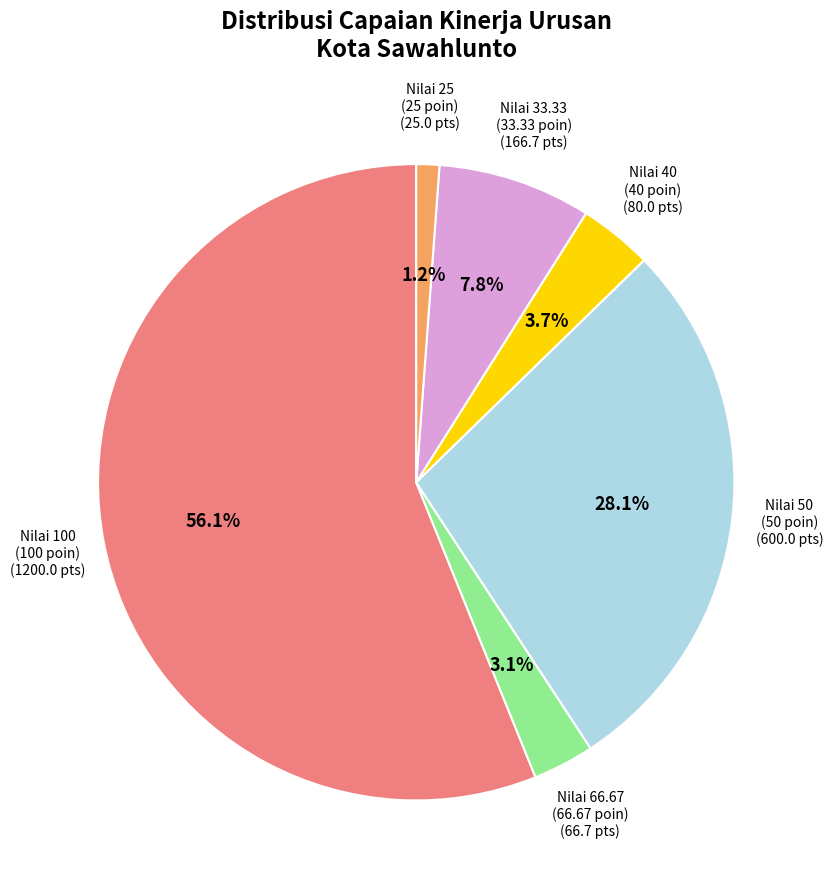

Which slice is the largest?

Nilai 100 (100 poin)